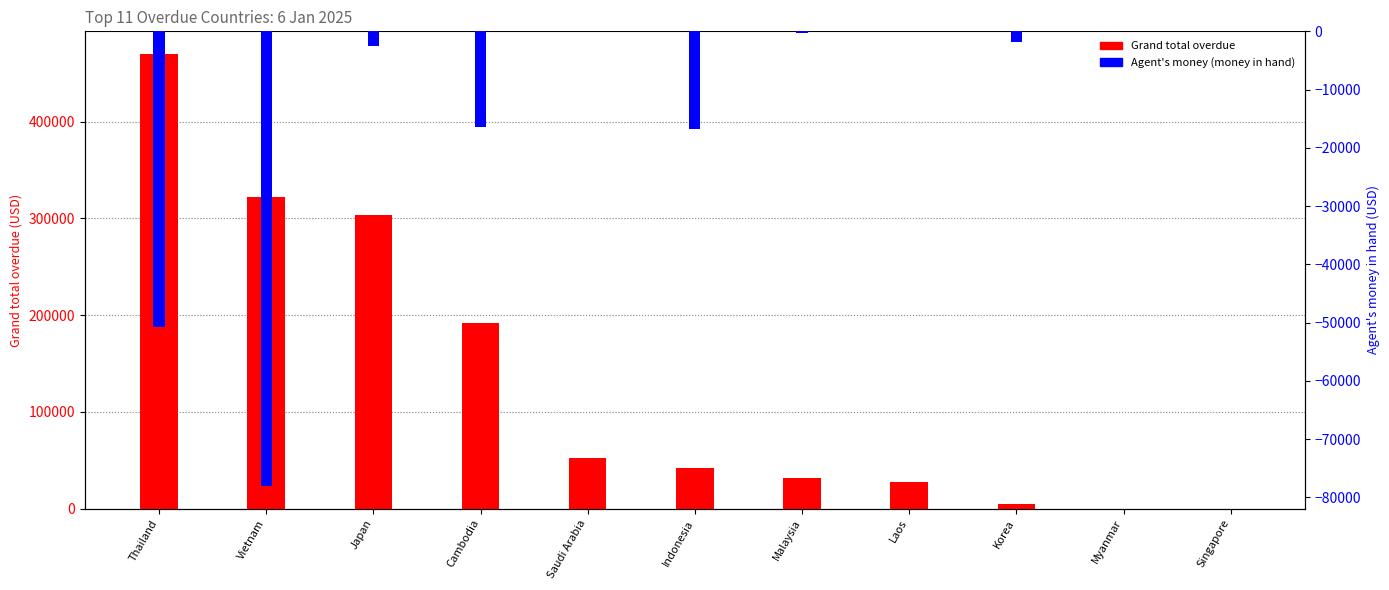

What is the difference between the maximum and minimum values in the Agent's money (money in hand) series?

78032.7